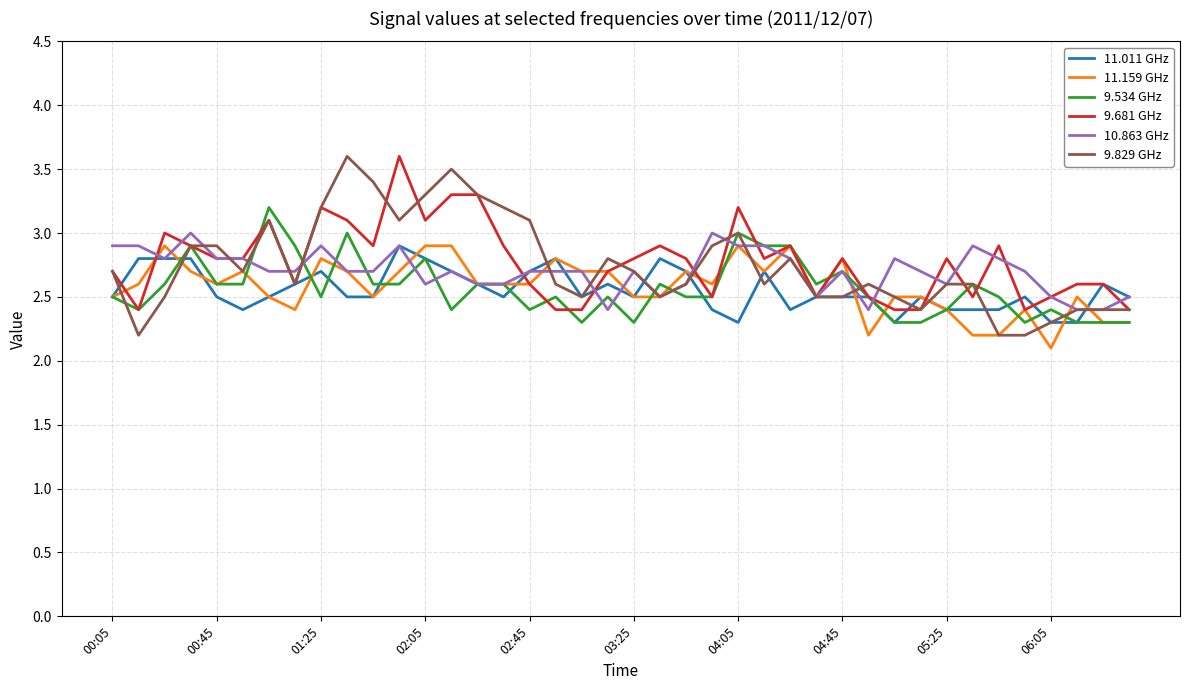

What is the lowest value of the 9.534 GHz series?

2.3